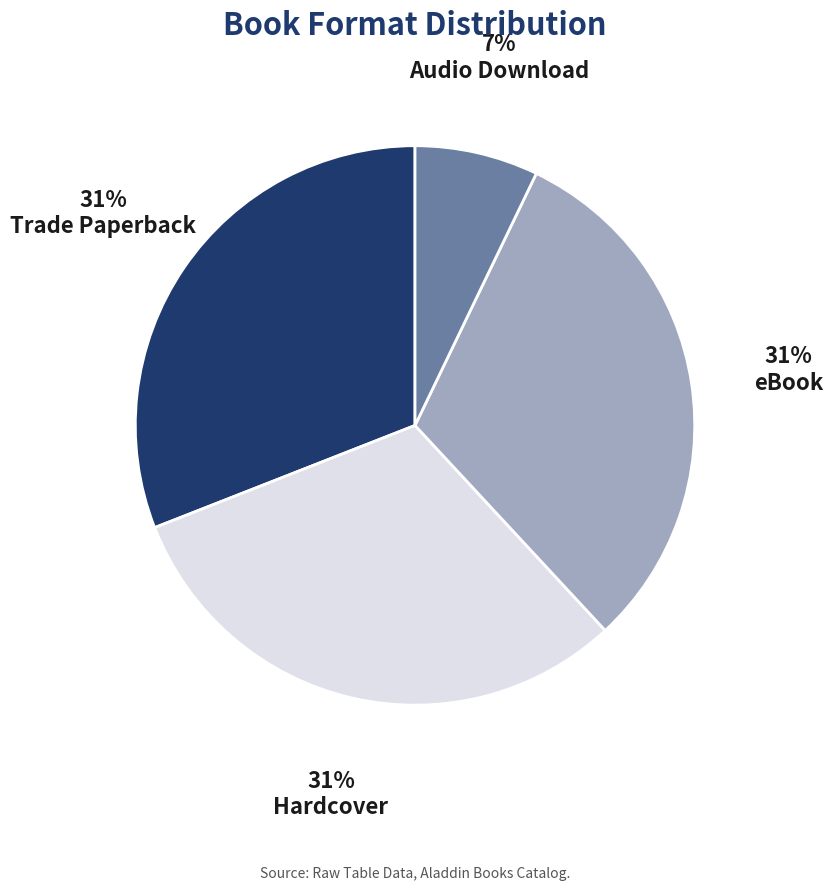

To the nearest percent, what portion does Hardcover represent?

31%